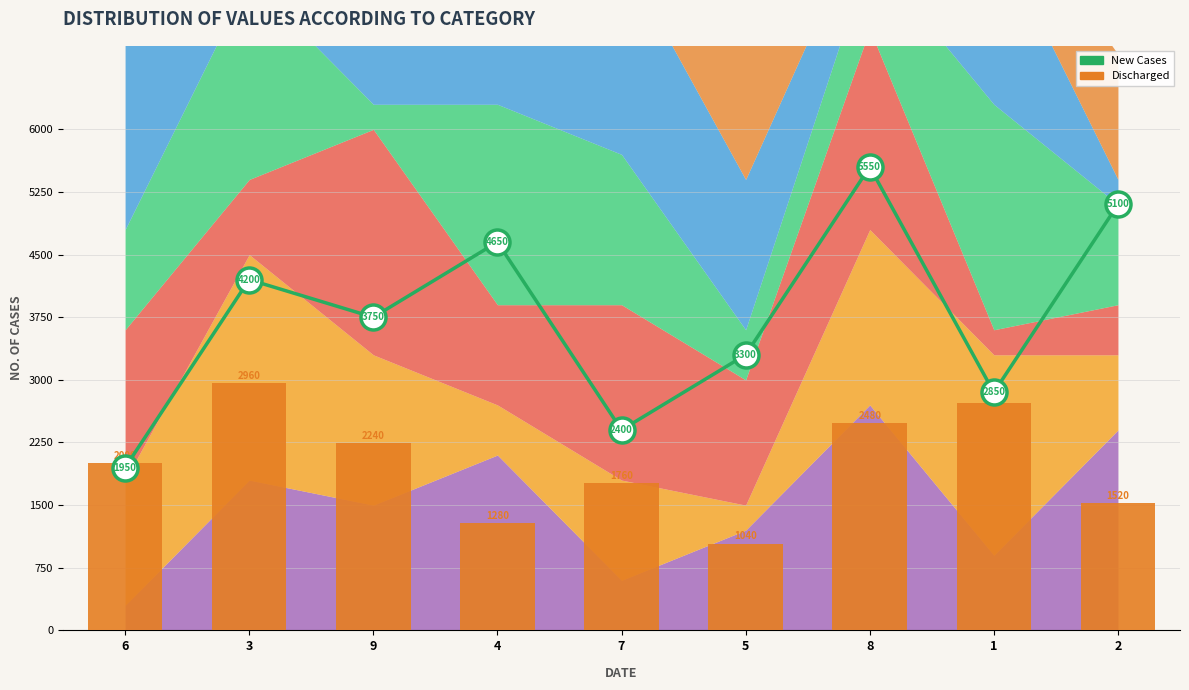

The New Cases series shows 2850 at 1. True or false?

True